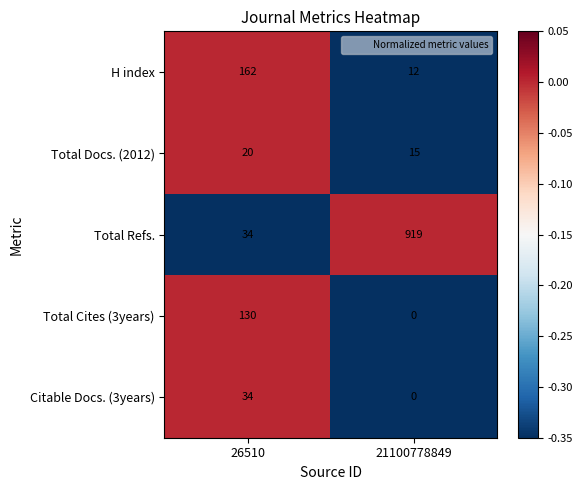

List the labels in order of Citable Docs. (3years) value, smallest first.

21100778849, 26510